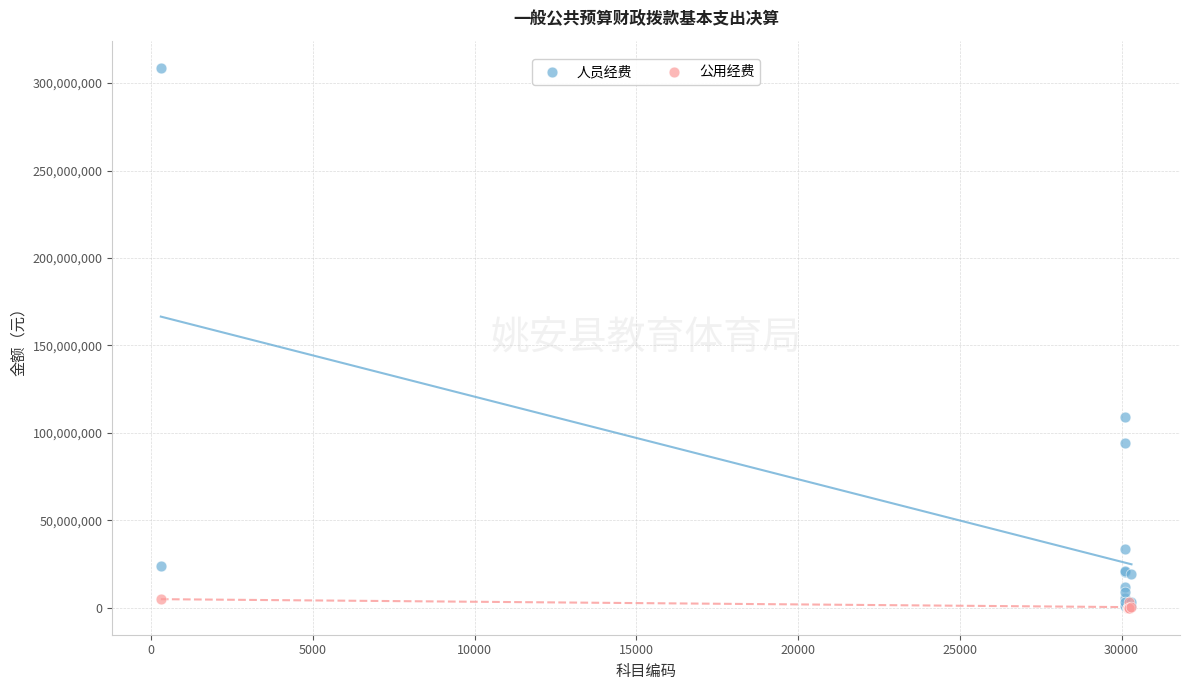

Which series has the widest spread of Y values?

人员经费